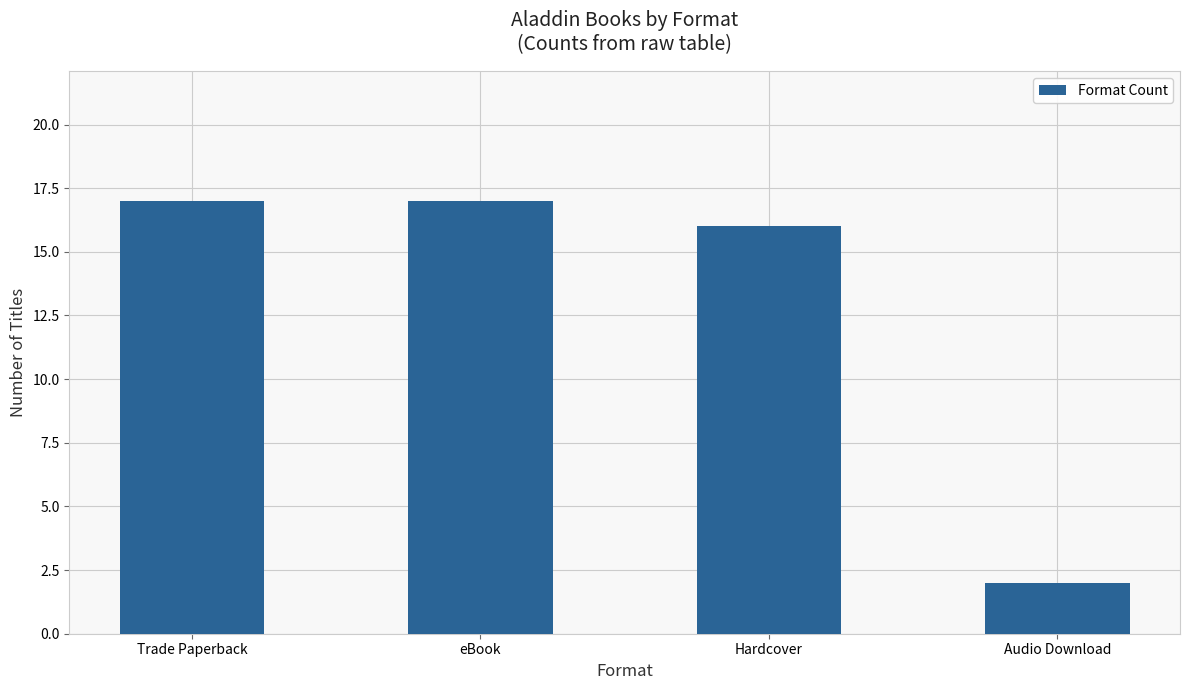

Reading left to right, transcribe all the data shown in this chart.

17	17	16	2